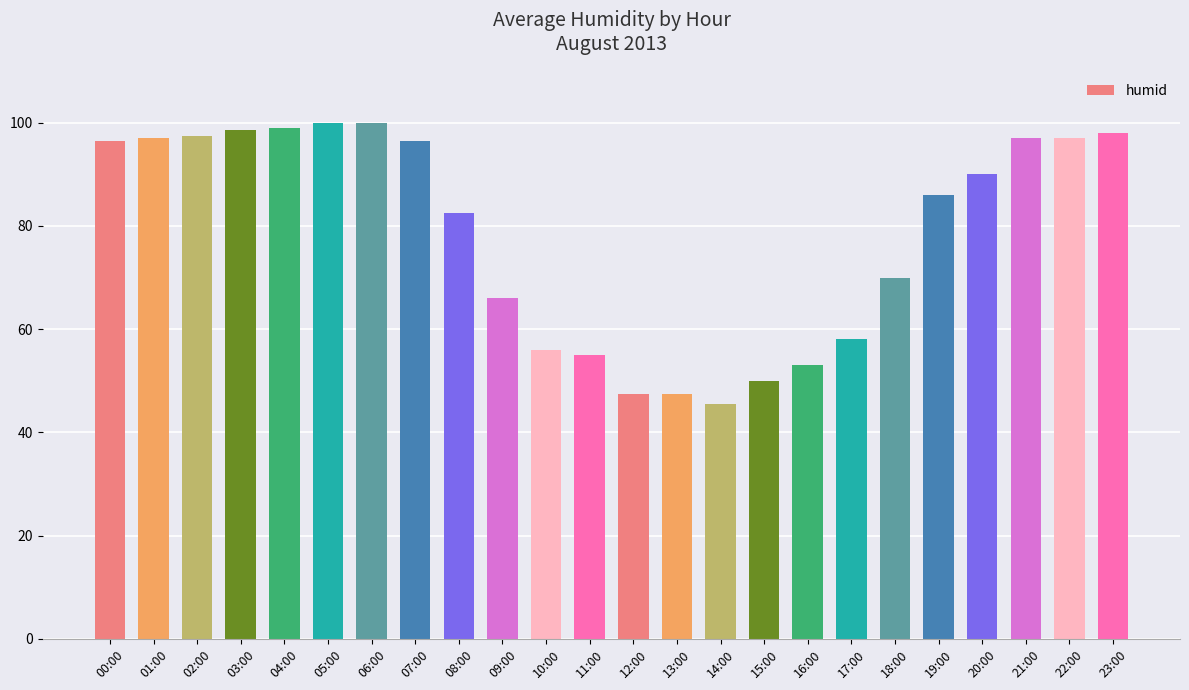

How many data points does each series have?

24